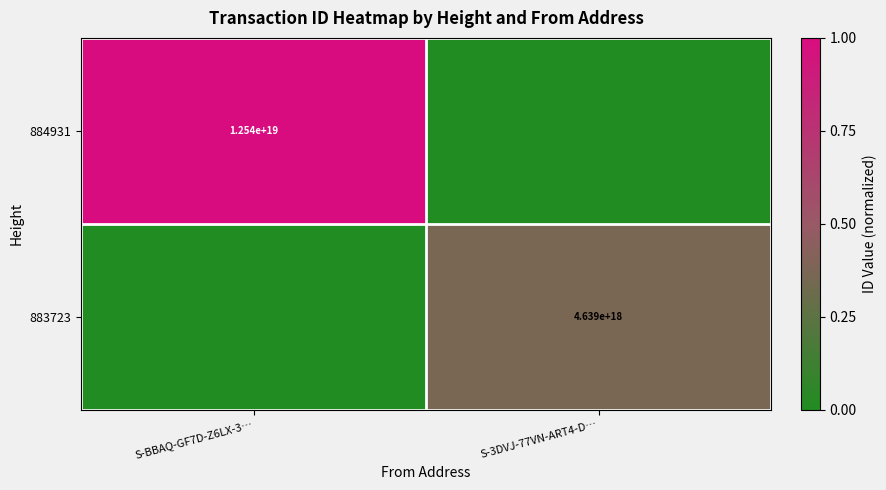

Is the value of 884931 at S-BBAQ-GF7D-Z6LX-3… greater than the value of 883723 at S-3DVJ-77VN-ART4-D…?

Yes